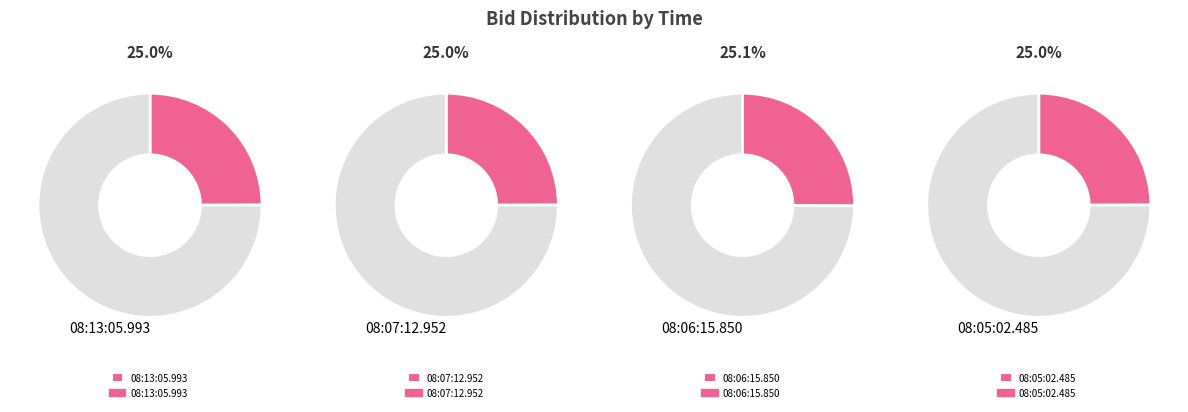

Is there a majority slice in this chart?

No